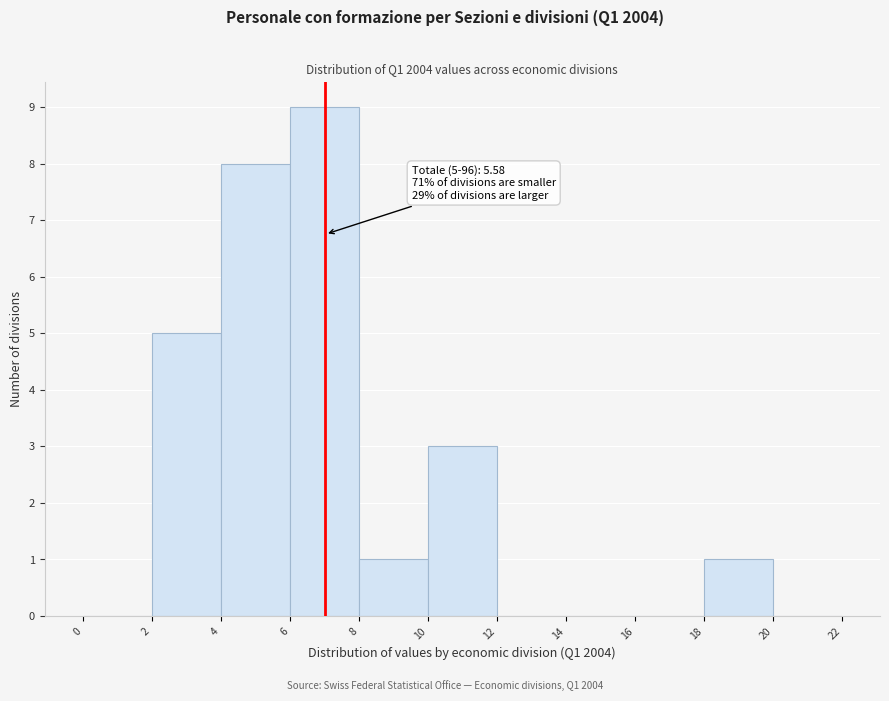

Over which range of the x-axis is the bar tallest?

6 to 8